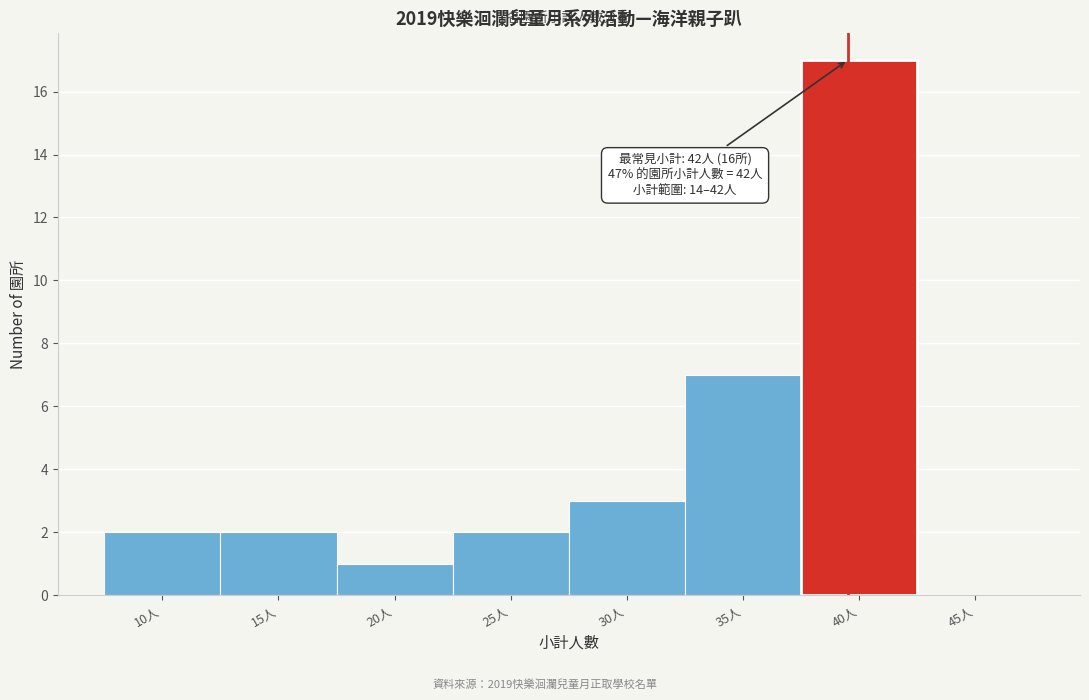

Reading left to right, list all the values displayed in this chart.

10人=2	15人=2	20人=1	25人=2	30人=3	35人=7	40人=17	45人=0